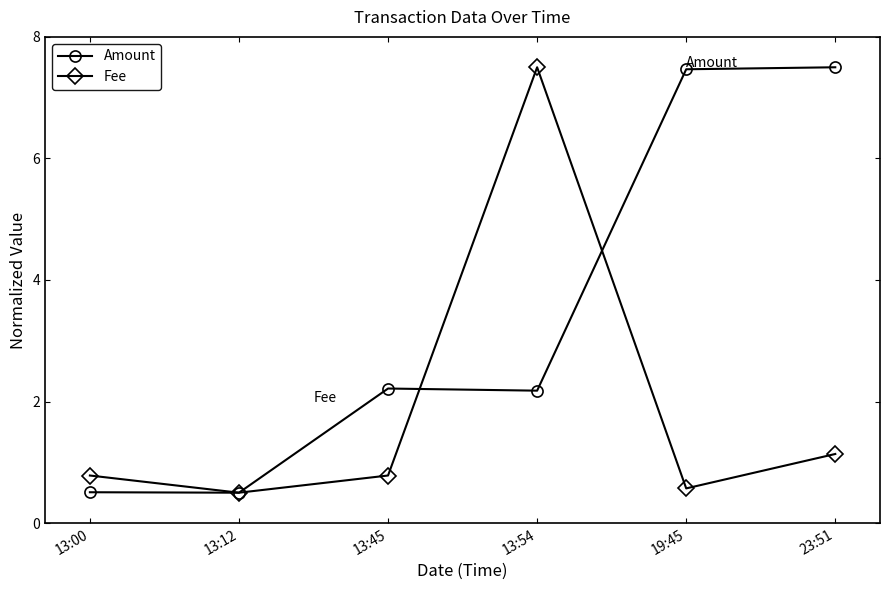

True or false: Fee has a value of 7.5 at 13:54.

True